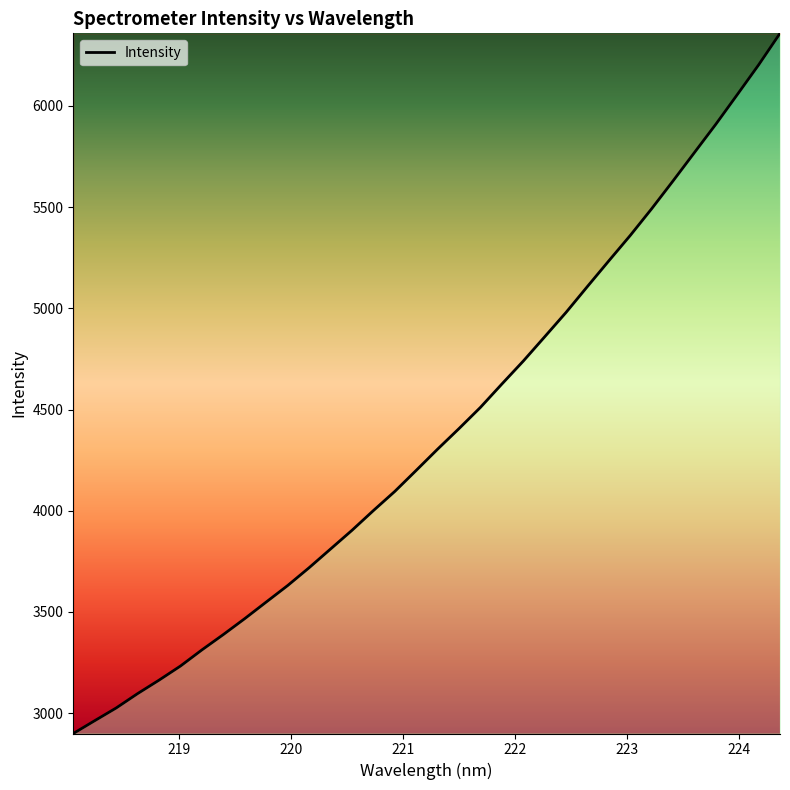

What is the greatest value displayed?

6357.7